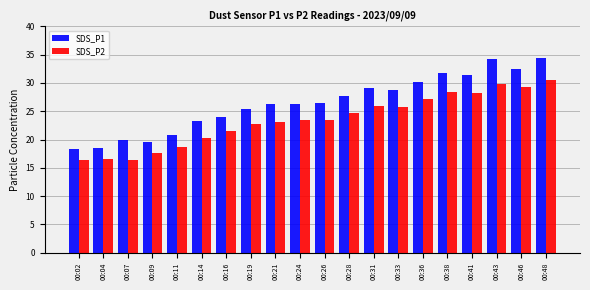

Rank the series by their average value, from highest to lowest.

SDS_P1, SDS_P2